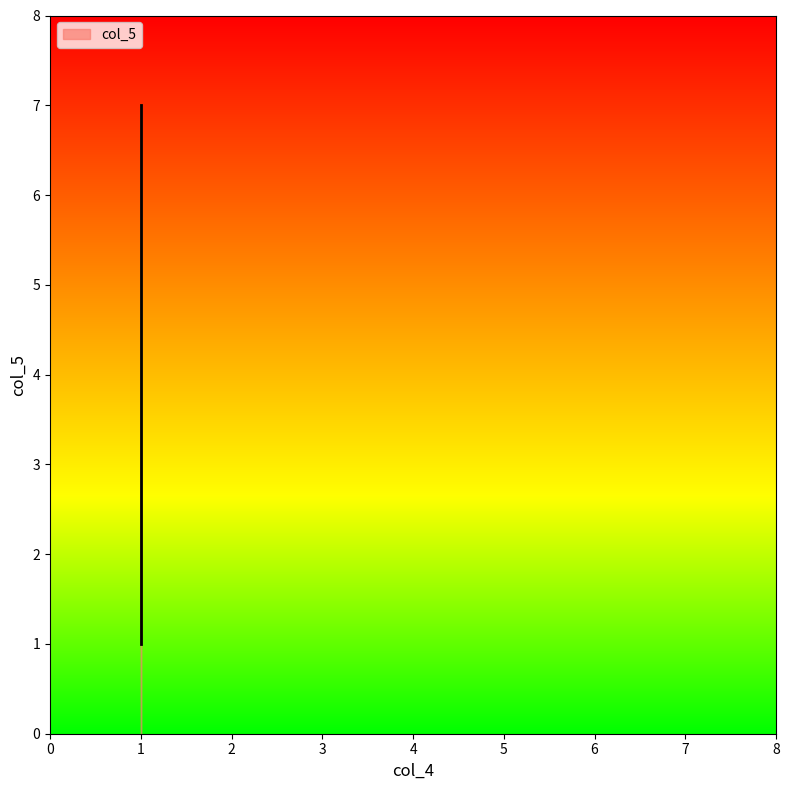

Where is the data nearest to the value 4?

1